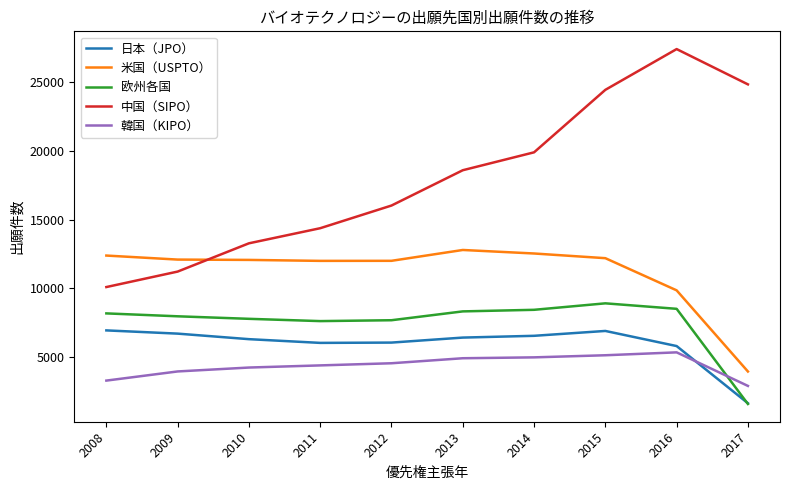

What is the greatest value displayed?

27410